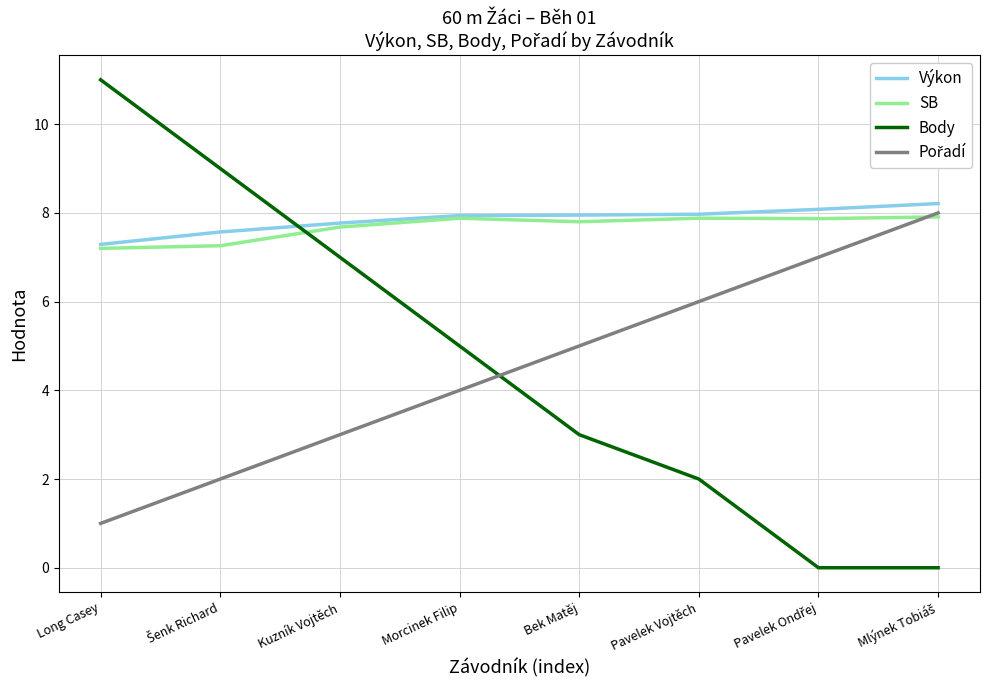

Which category has the lowest value in the Výkon series?

Long Casey